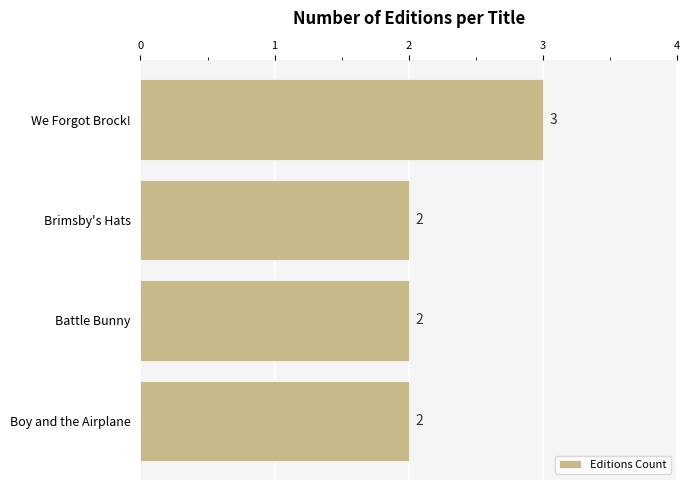

Which has a higher value, Boy and the Airplane or We Forgot Brock!?

We Forgot Brock!